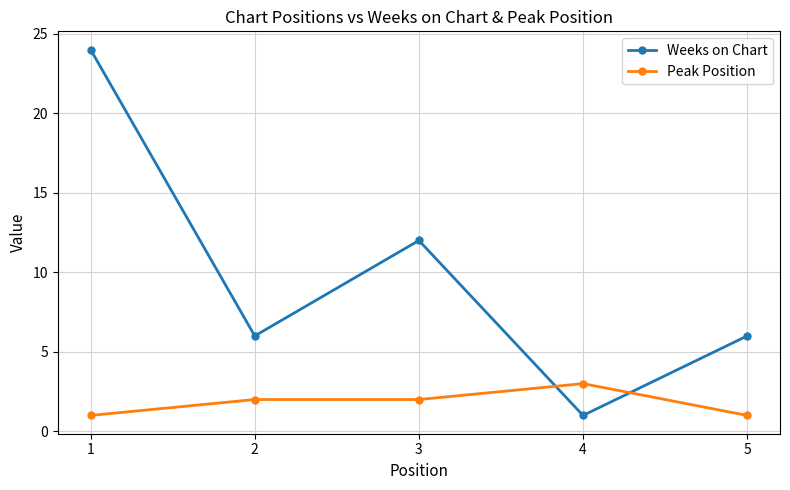

How many lines are shown in the chart?

2